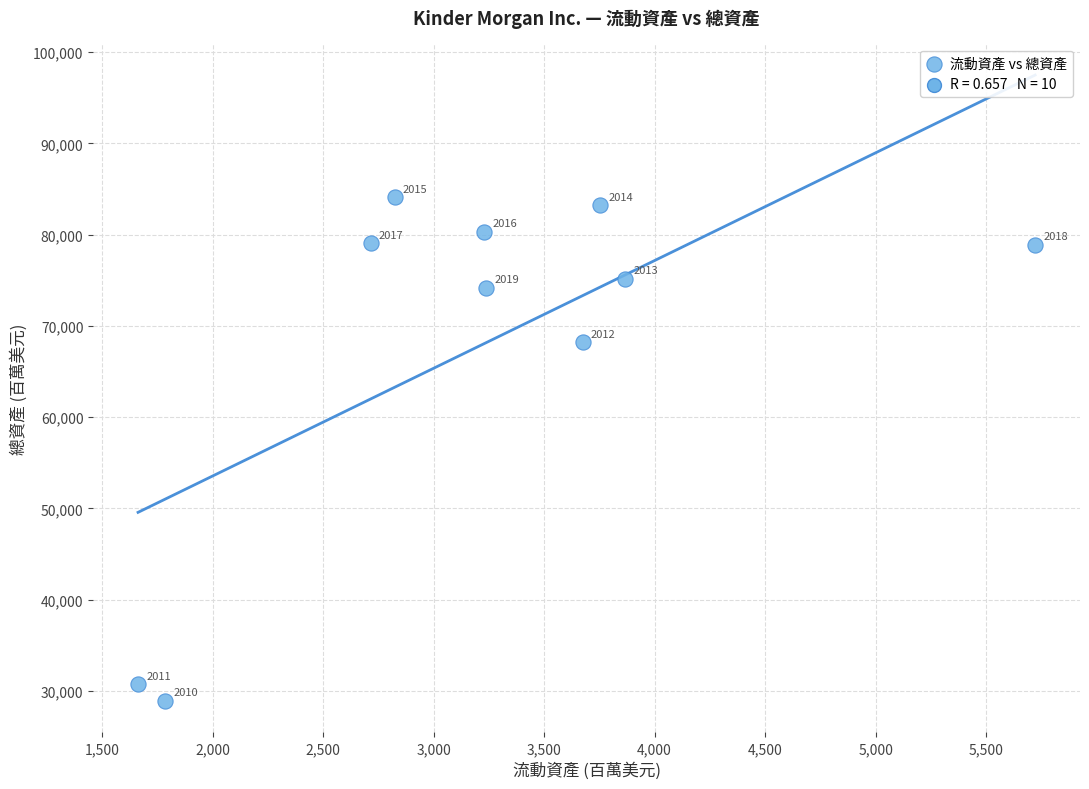

What is the range of X values (max minus min)?

4059